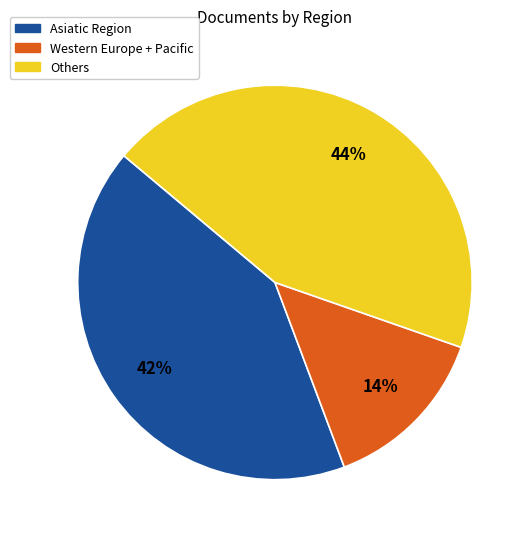

To the nearest percent, what is the average slice percentage?

33%